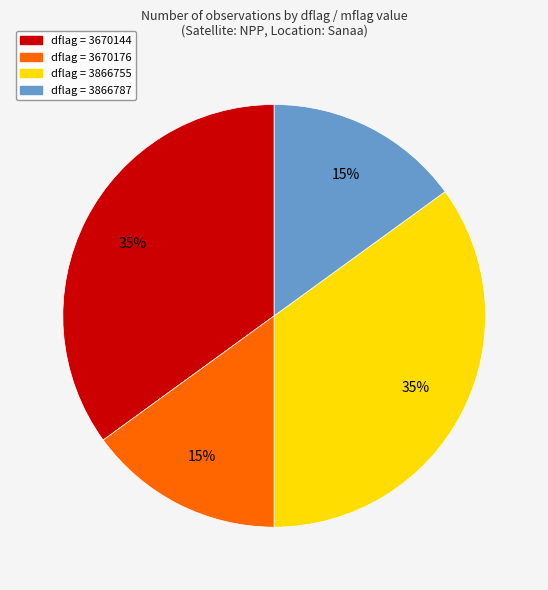

Is there a majority slice in this chart?

No